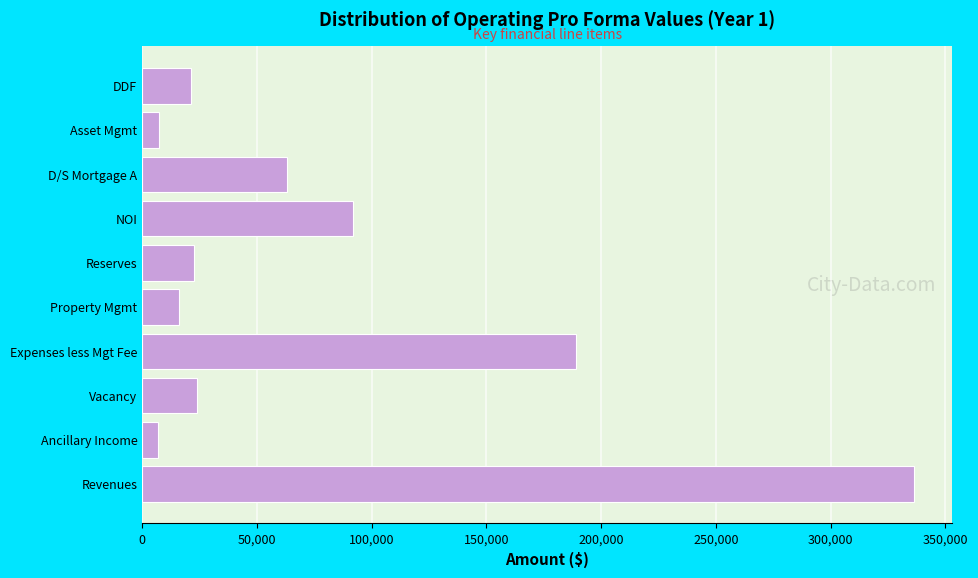

Which category has the highest value across all series?

Revenues